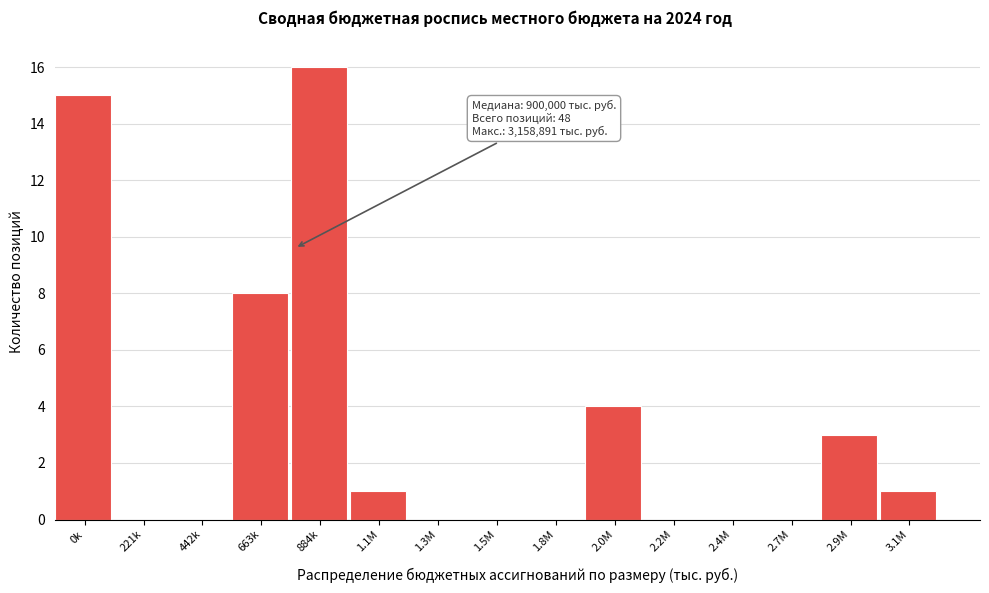

Reading left to right, transcribe all the data shown in this chart.

0k=15	221k=0	442k=0	663k=8	884k=16	1.1M=1	1.3M=0	1.5M=0	1.8M=0	2.0M=4	2.2M=0	2.4M=0	2.7M=0	2.9M=3	3.1M=1